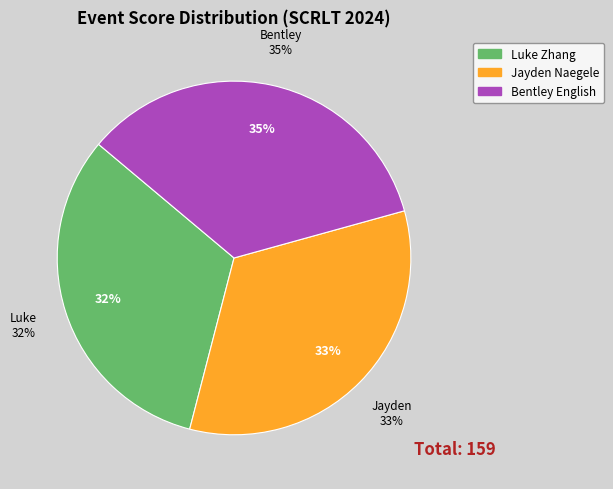

What percentage is the Jayden Naegele slice, to the nearest percent?

33%